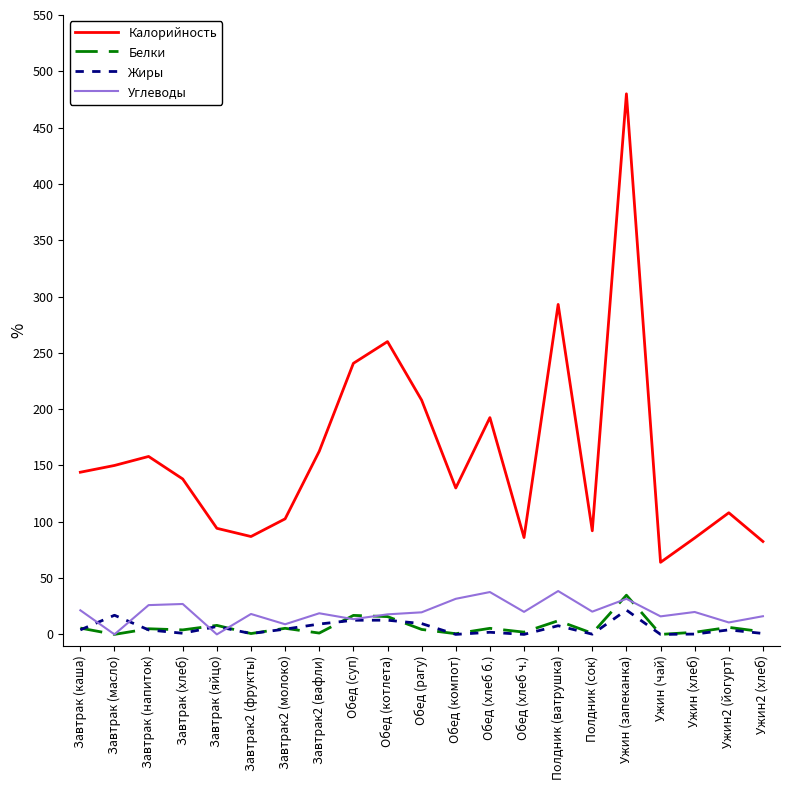

Between Завтрак2 (фрукты) and Обед (суп), which series saw the biggest shift?

Калорийность